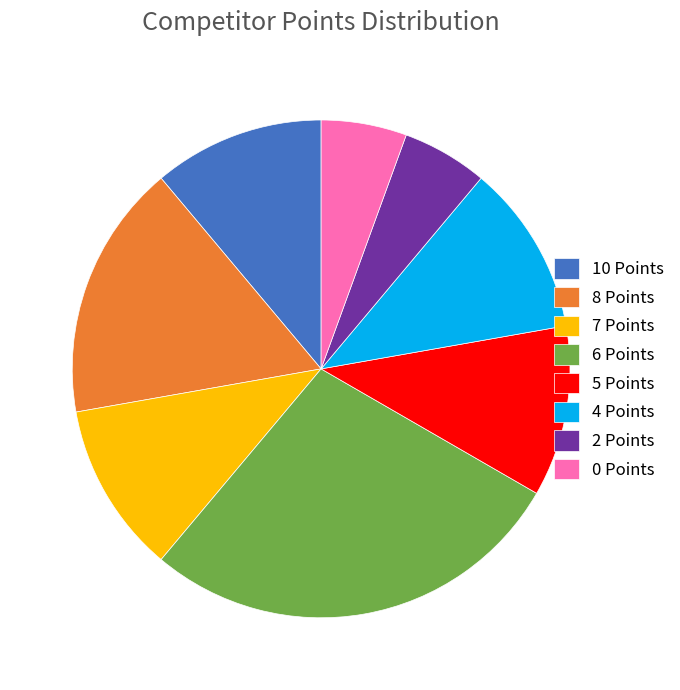

Is the sum of 4 Points and 8 Points greater than half?

No